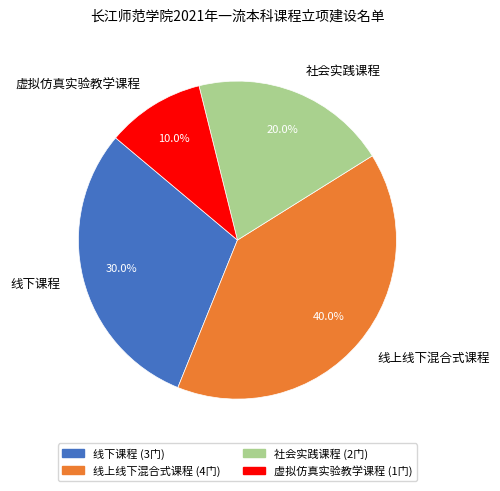

Is there a majority slice in this chart?

No